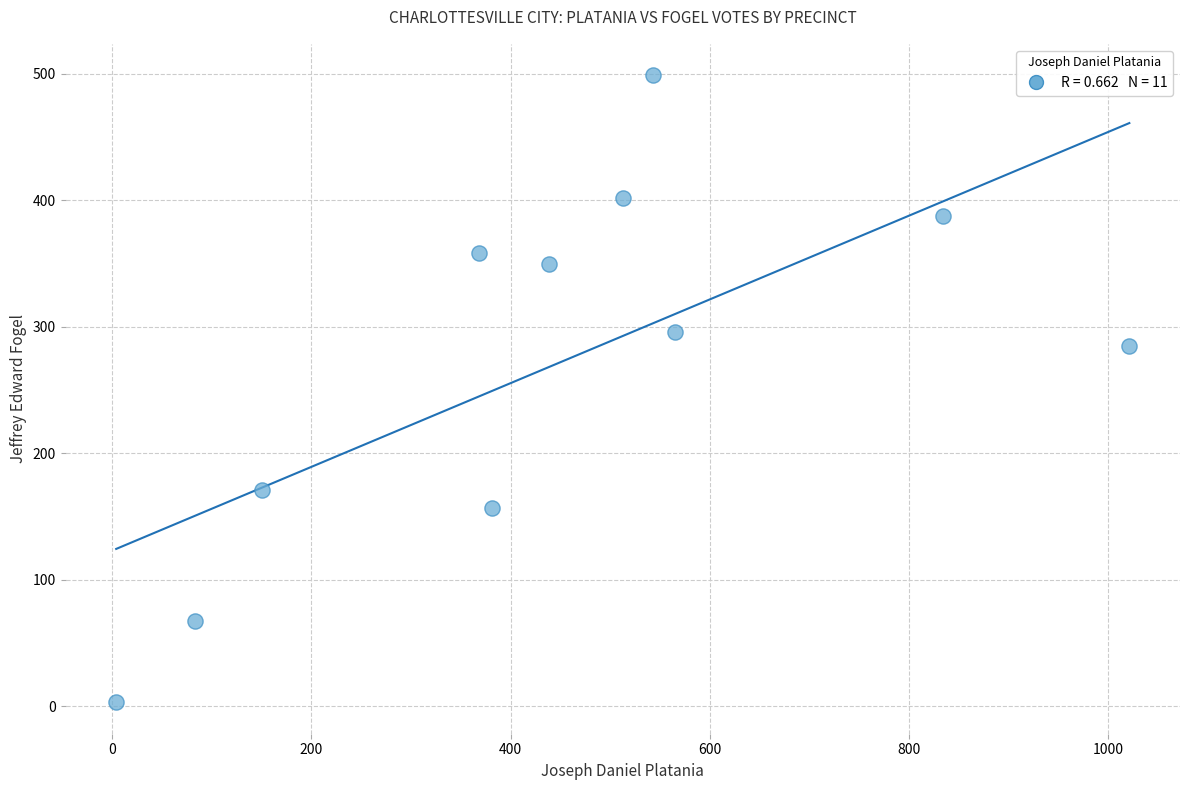

What is the range of Y values (max minus min)?

496